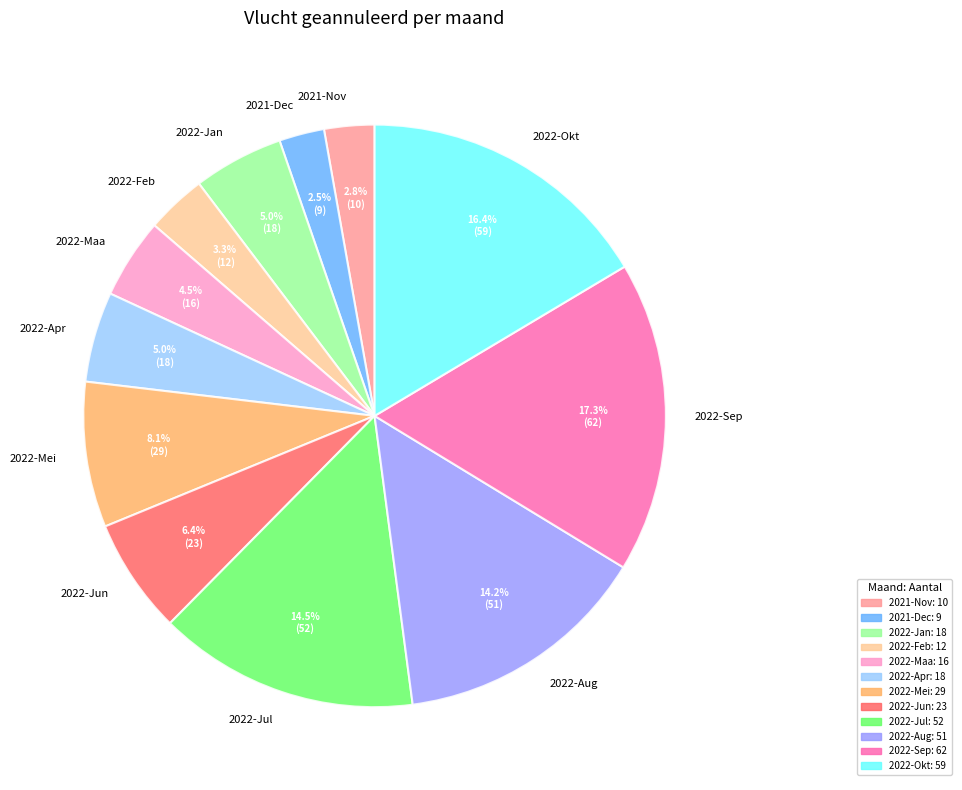

What percentage is the 2022-Sep slice, to the nearest percent?

17%